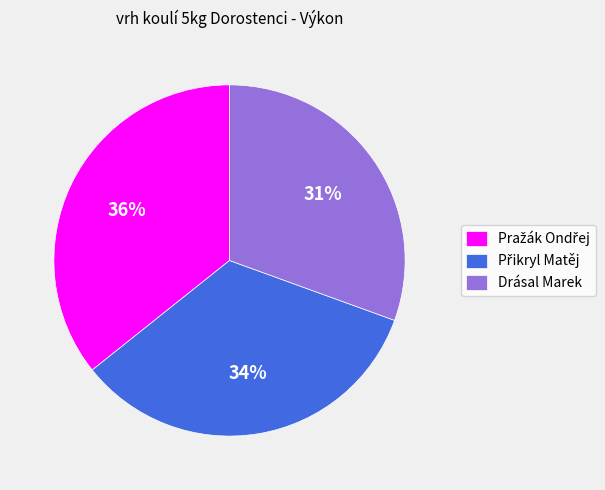

The Drásal Marek slice represents 31% of the pie. True or false?

True